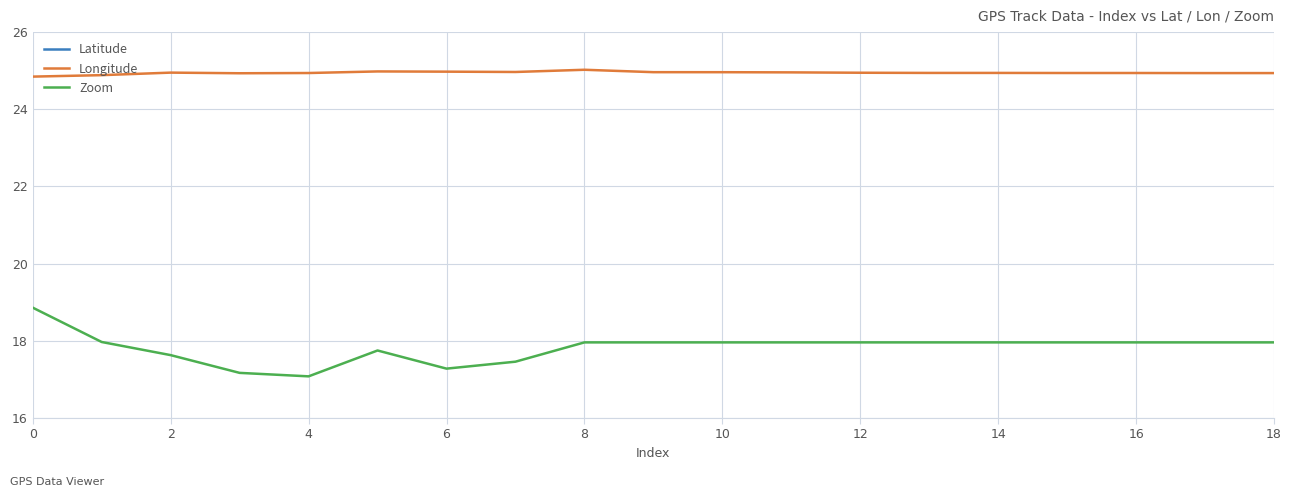

True or false: Zoom has a value of 18.0 at 12.

True